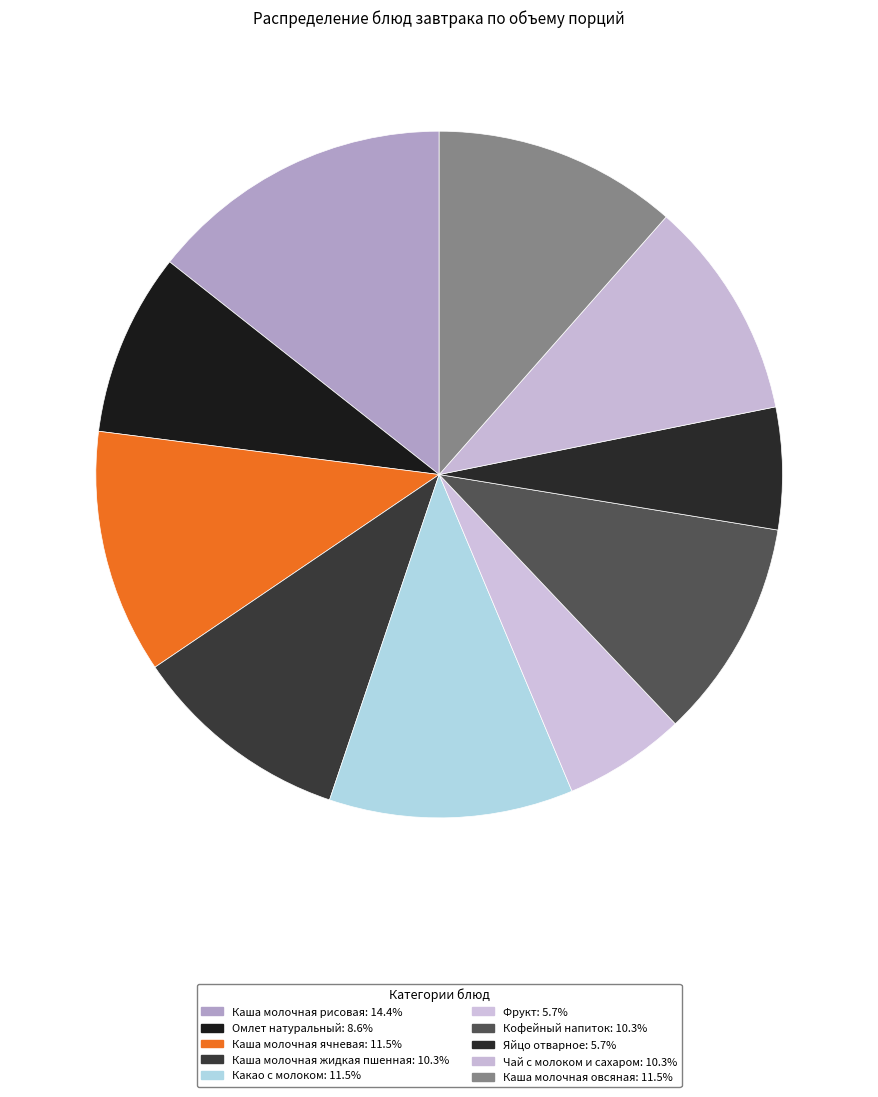

Is it true that Кофейный напиток is 10% of the pie?

True